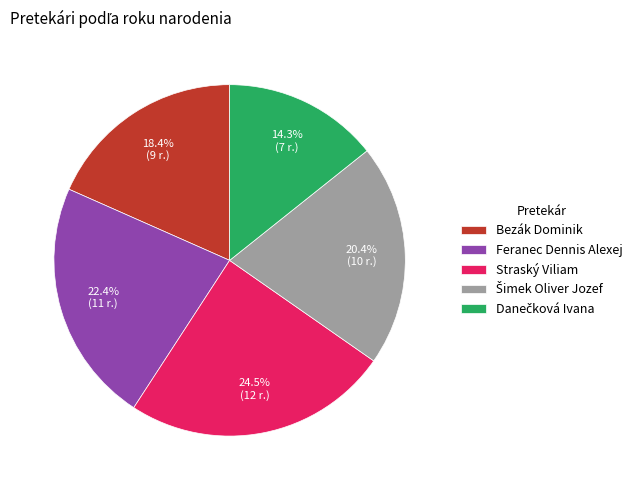

Is Straský Viliam the majority of the pie?

No